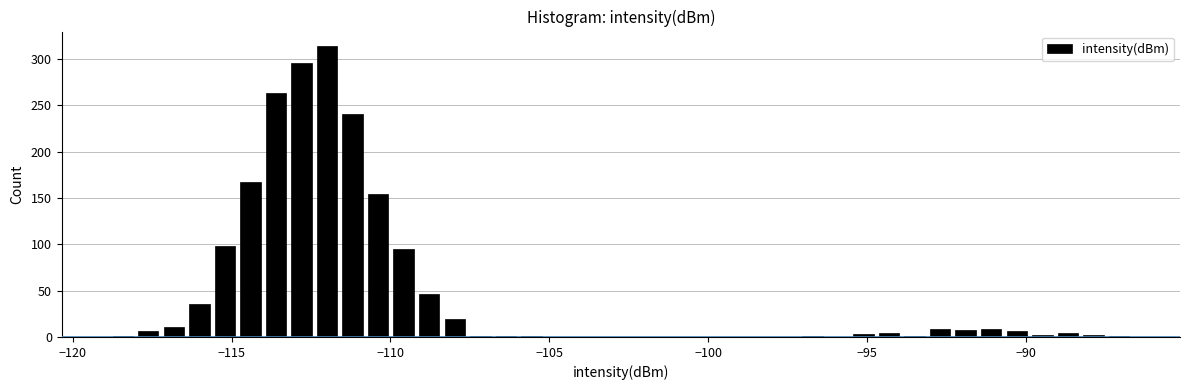

Read against the x-axis, roughly where is the centre of the tallest bar?

-112.0